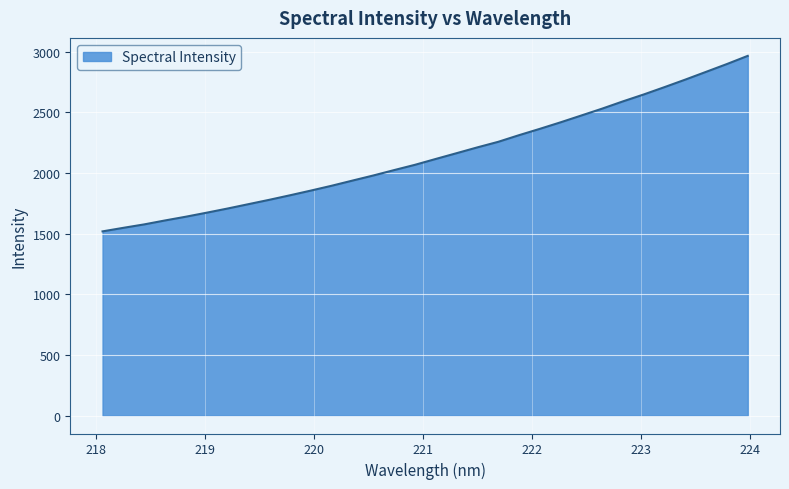

What is the greatest value displayed?

2964.9